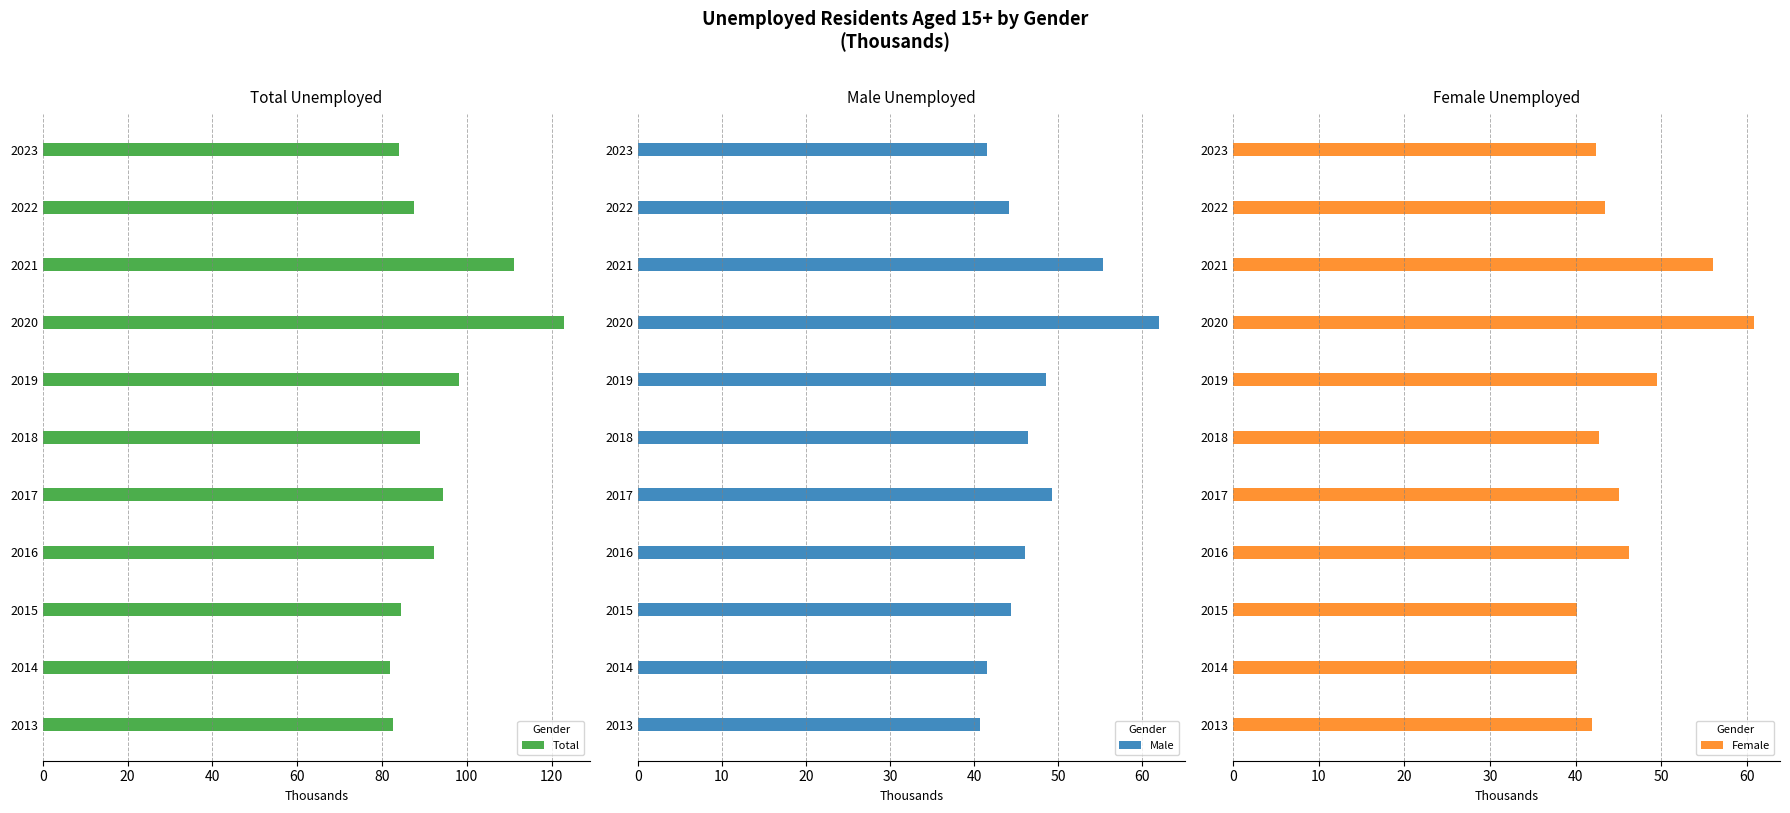

At which label is Total closest to 102?

2019